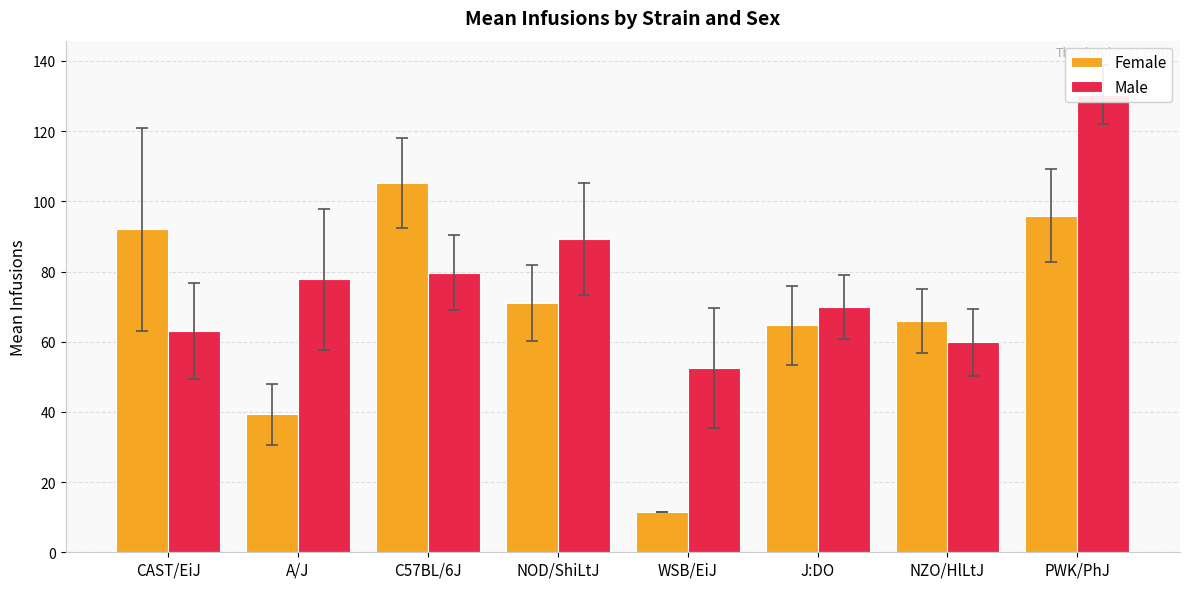

What is the difference between the maximum and minimum values in the Female series?

93.8